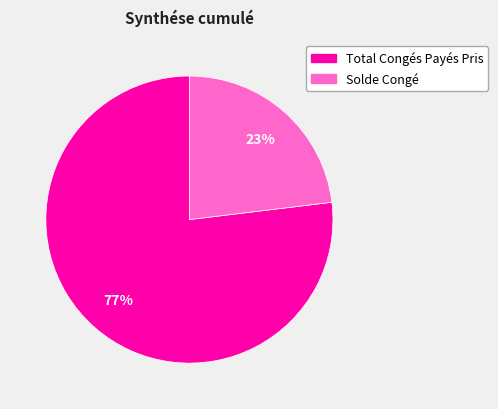

Rank the categories by value from lowest to highest.

Solde Congé, Total Congés Payés Pris